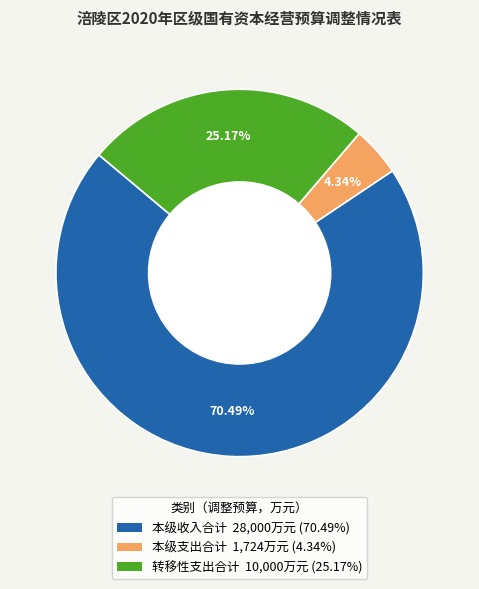

Is it true that 本级收入合计 is 70% of the pie?

True